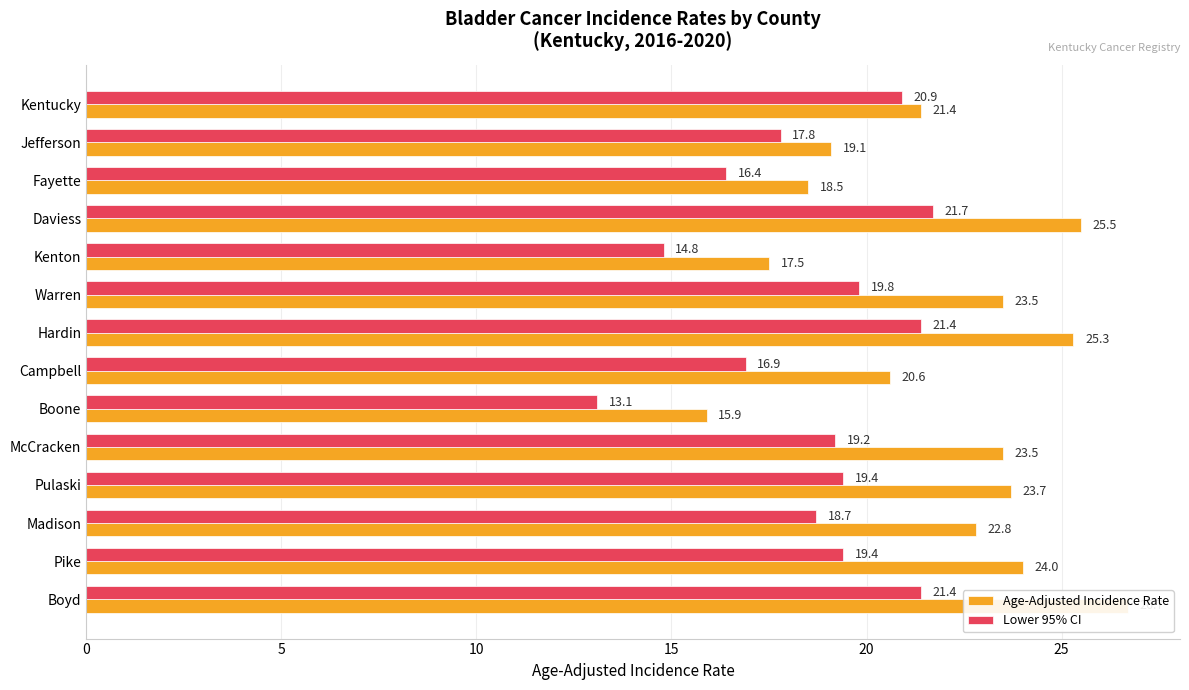

Count the number of data series in this chart.

2